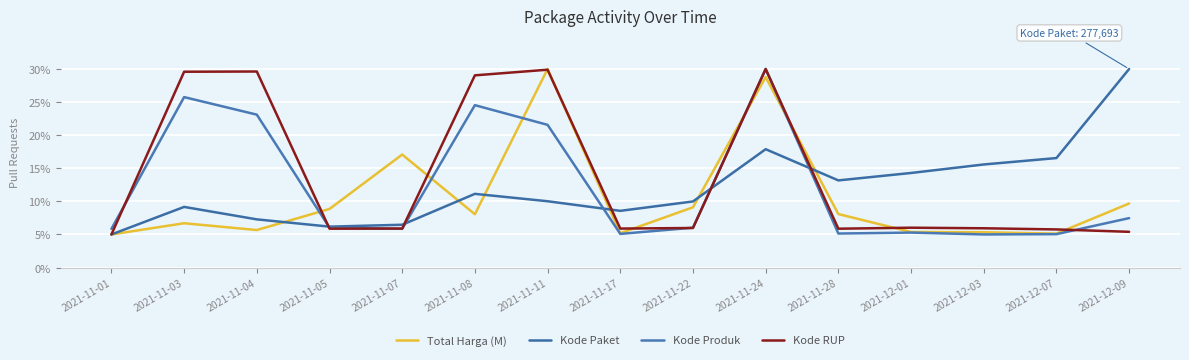

Count the number of categories in the chart.

15